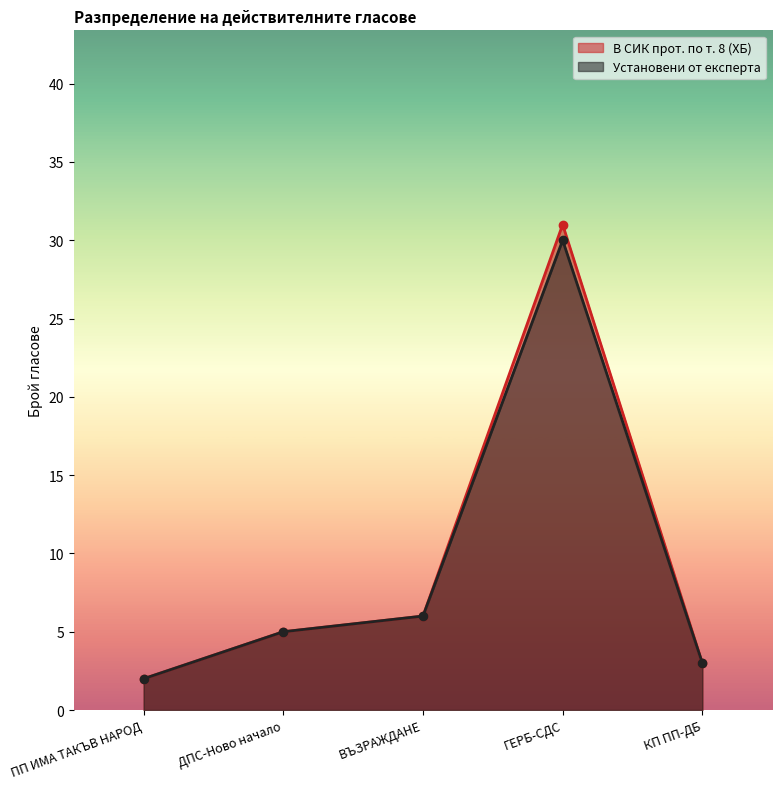

What position from the left is ПП ИМА ТАКЪВ НАРОД?

1